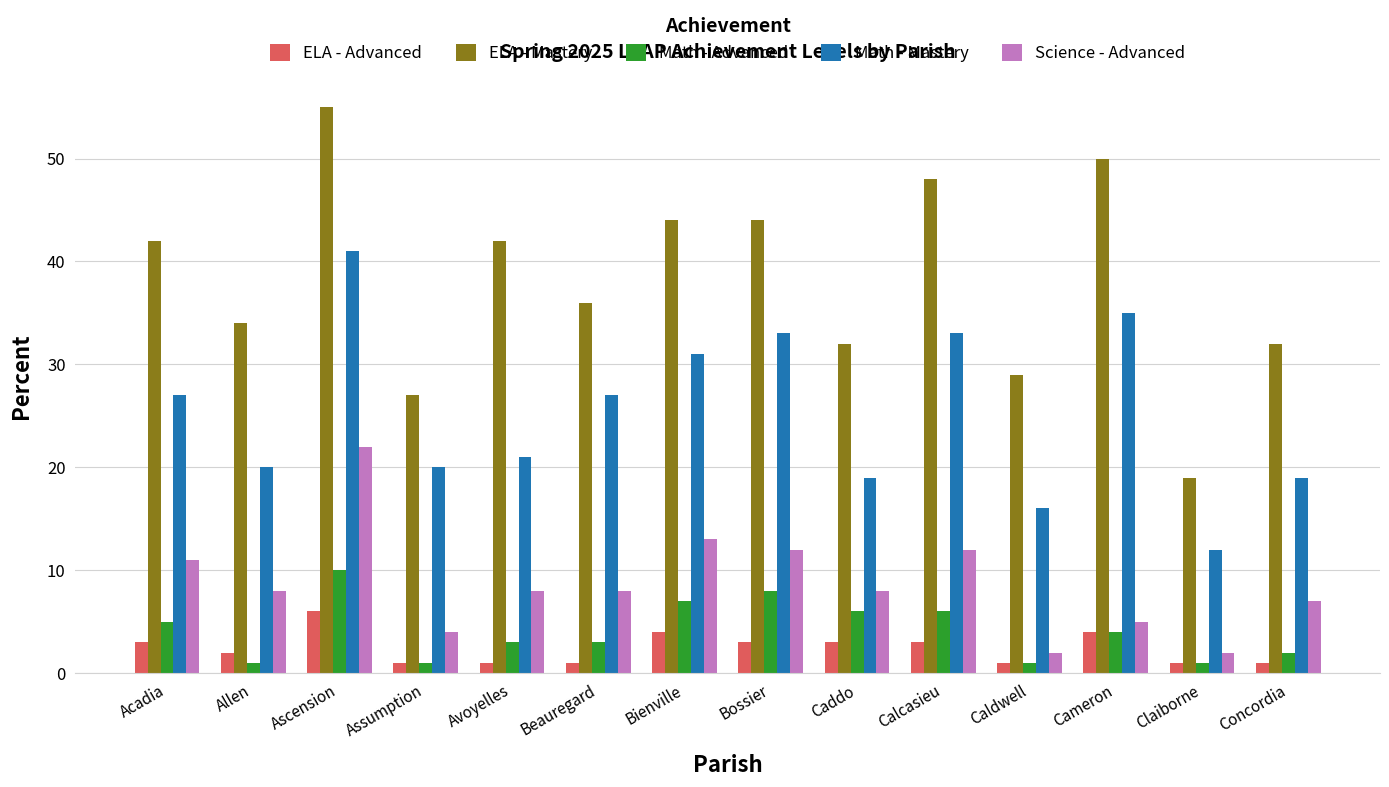

Which label corresponds to the largest value in the chart?

Ascension